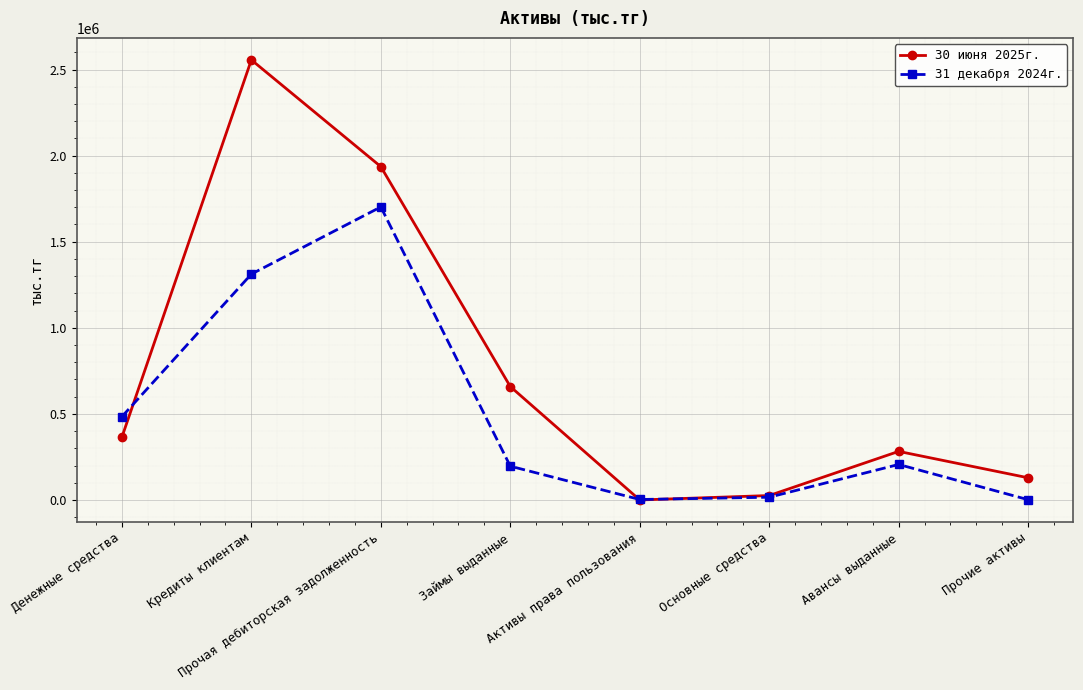

True or false: 30 июня 2025г. has a value of 178440 at Денежные средства.

False